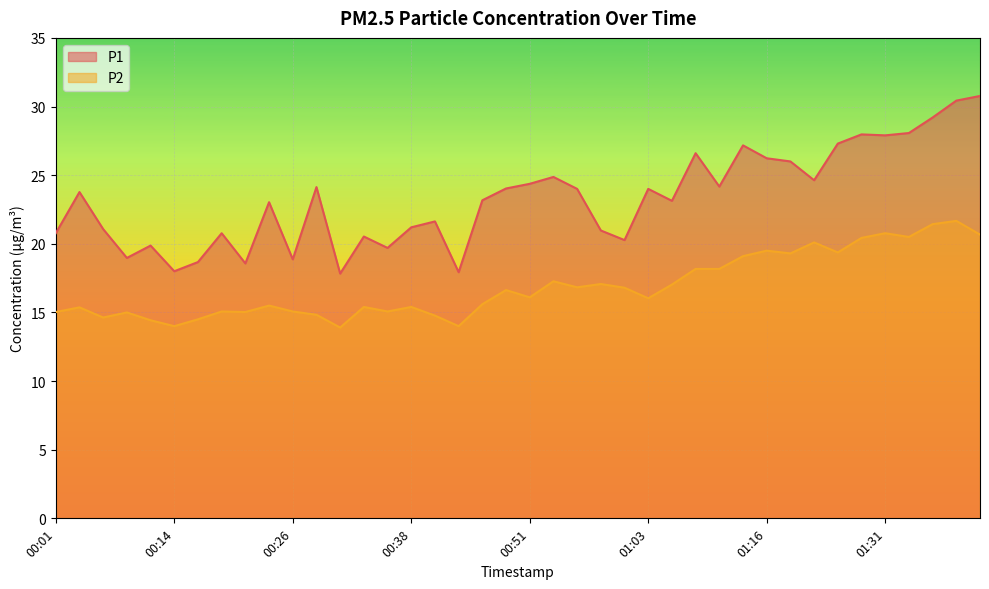

Is it true that P2 equals 9.3 at 23?

False